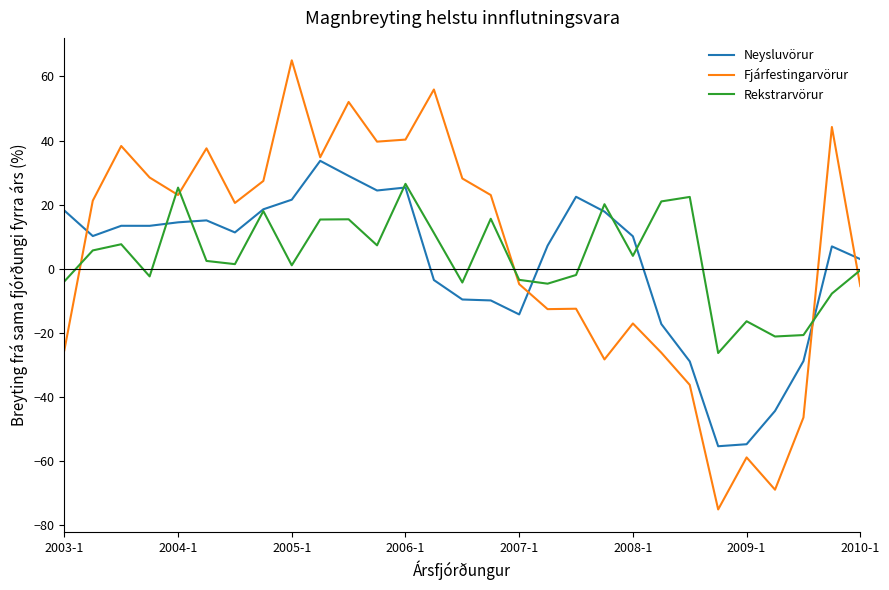

List the series in order of their peak value, highest first.

Fjárfestingarvörur, Neysluvörur, Rekstrarvörur